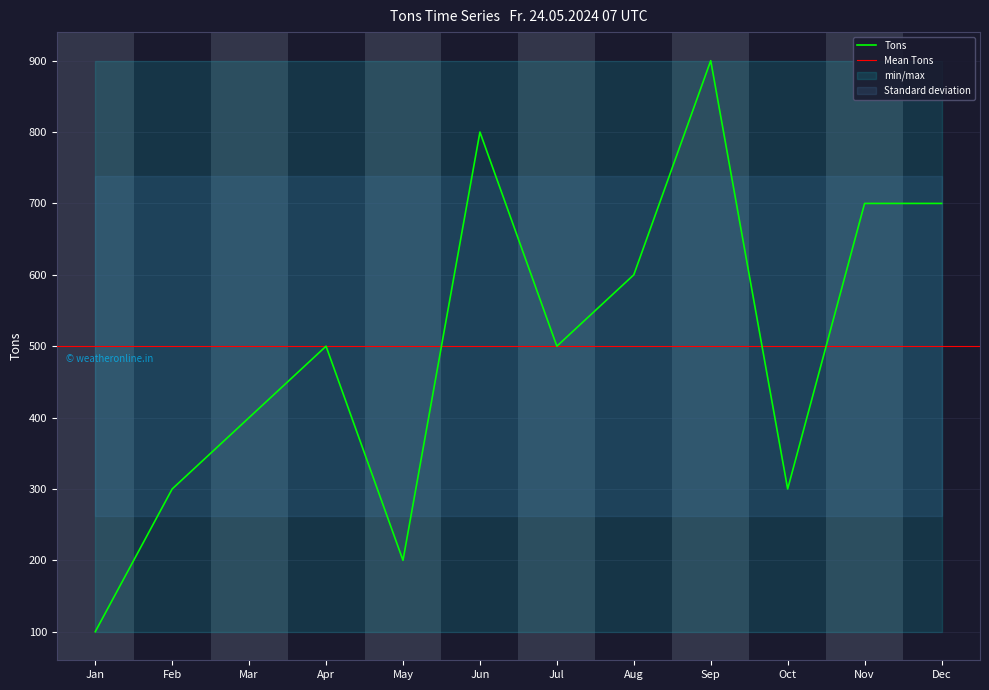

Does the chart have visible grid lines?

Yes